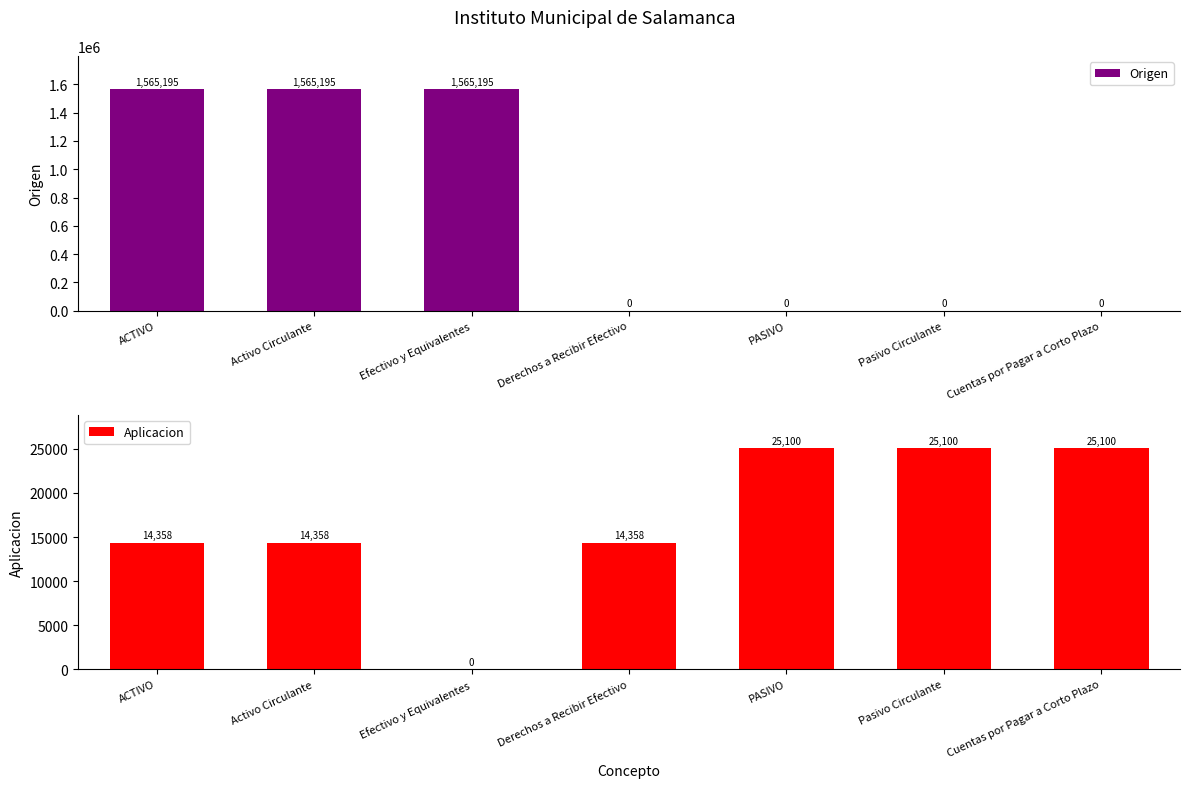

Between Activo Circulante and Cuentas por Pagar a Corto Plazo, which series saw the biggest shift?

Origen